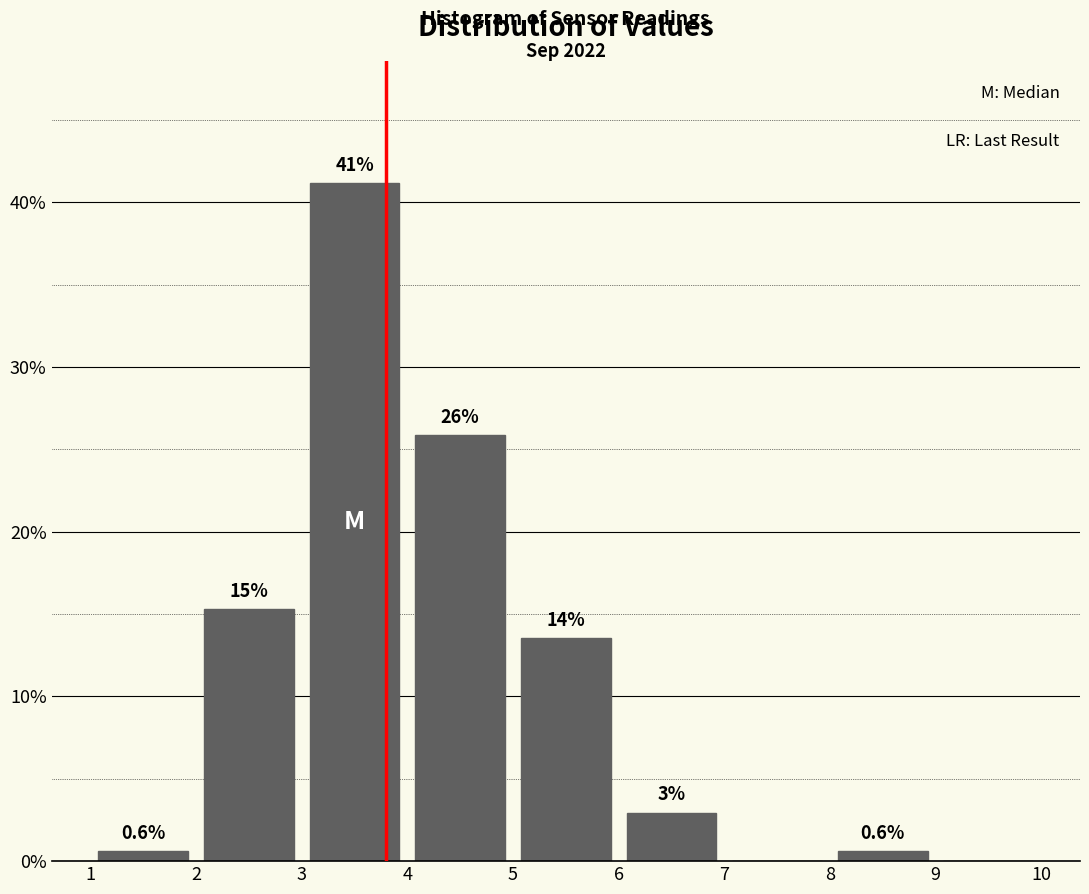

Over which range of the x-axis is the bar tallest?

3 to 4